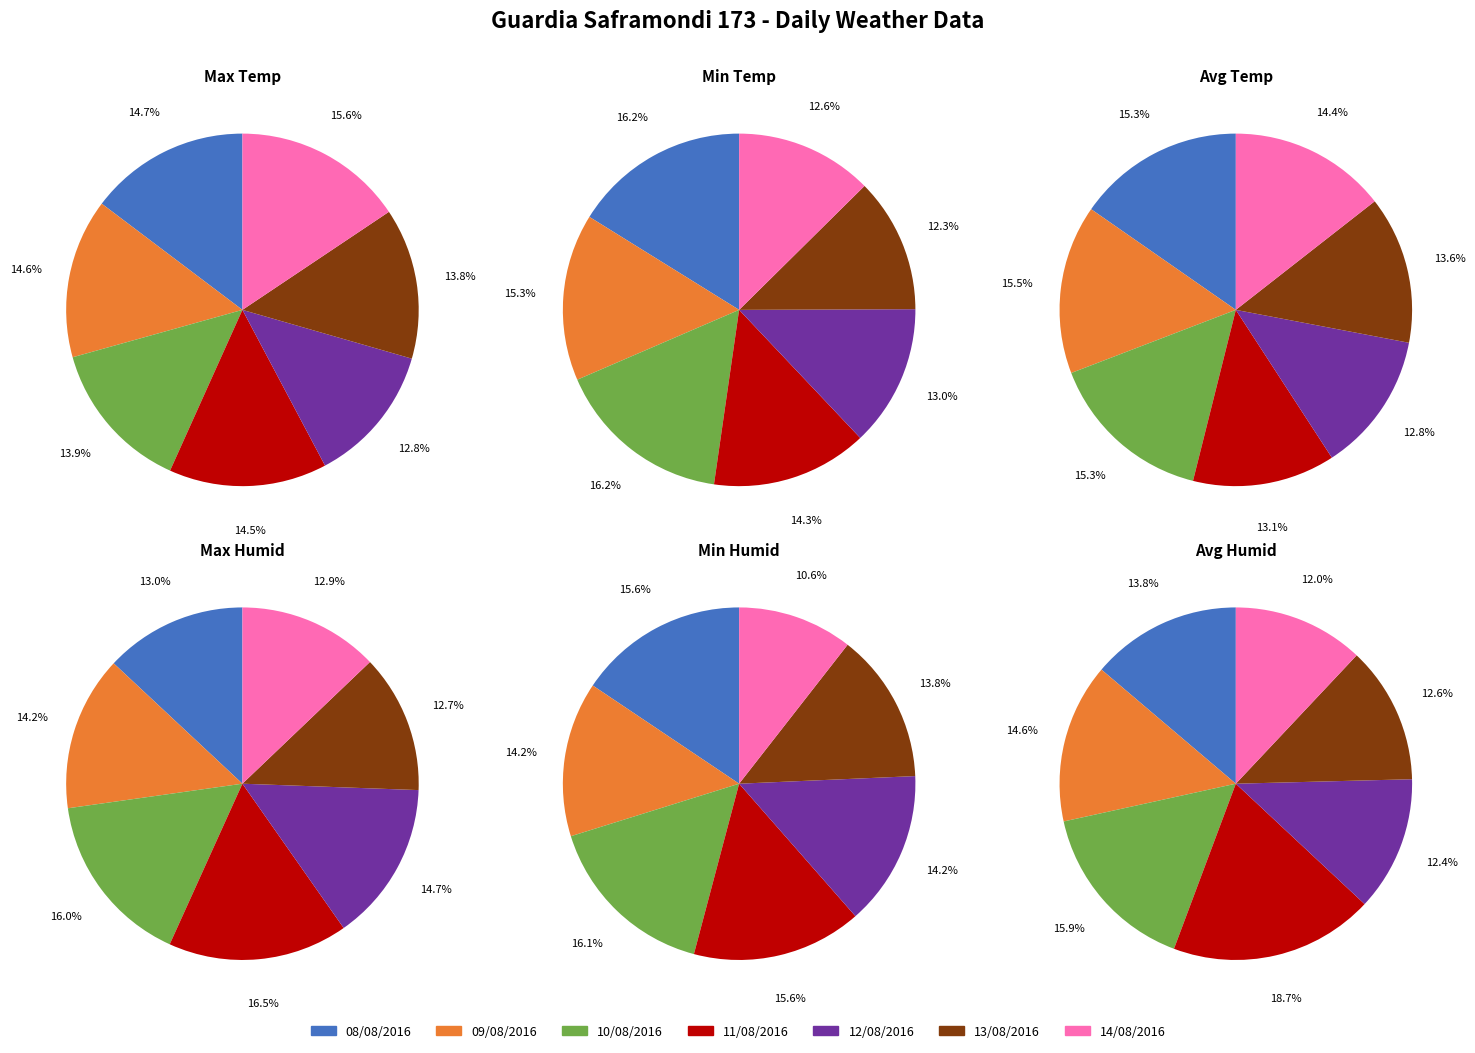

To the nearest percent, what is the difference between the largest and smallest slice percentages?

4%